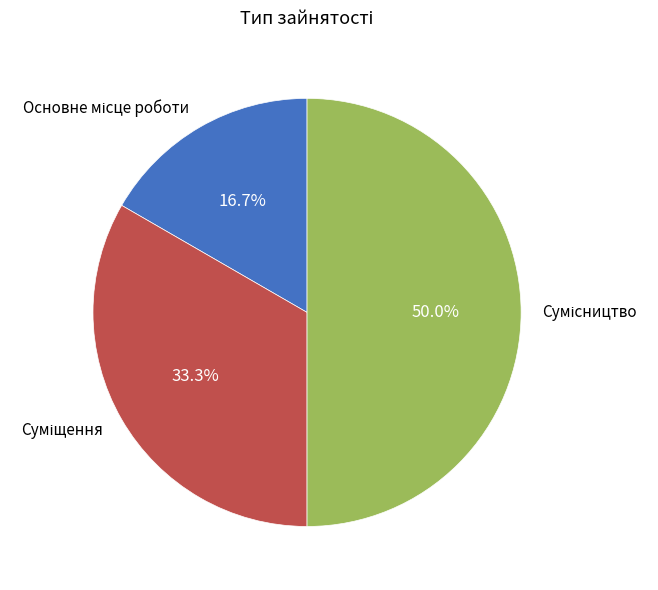

The Основне місце роботи slice represents 30% of the pie. True or false?

False